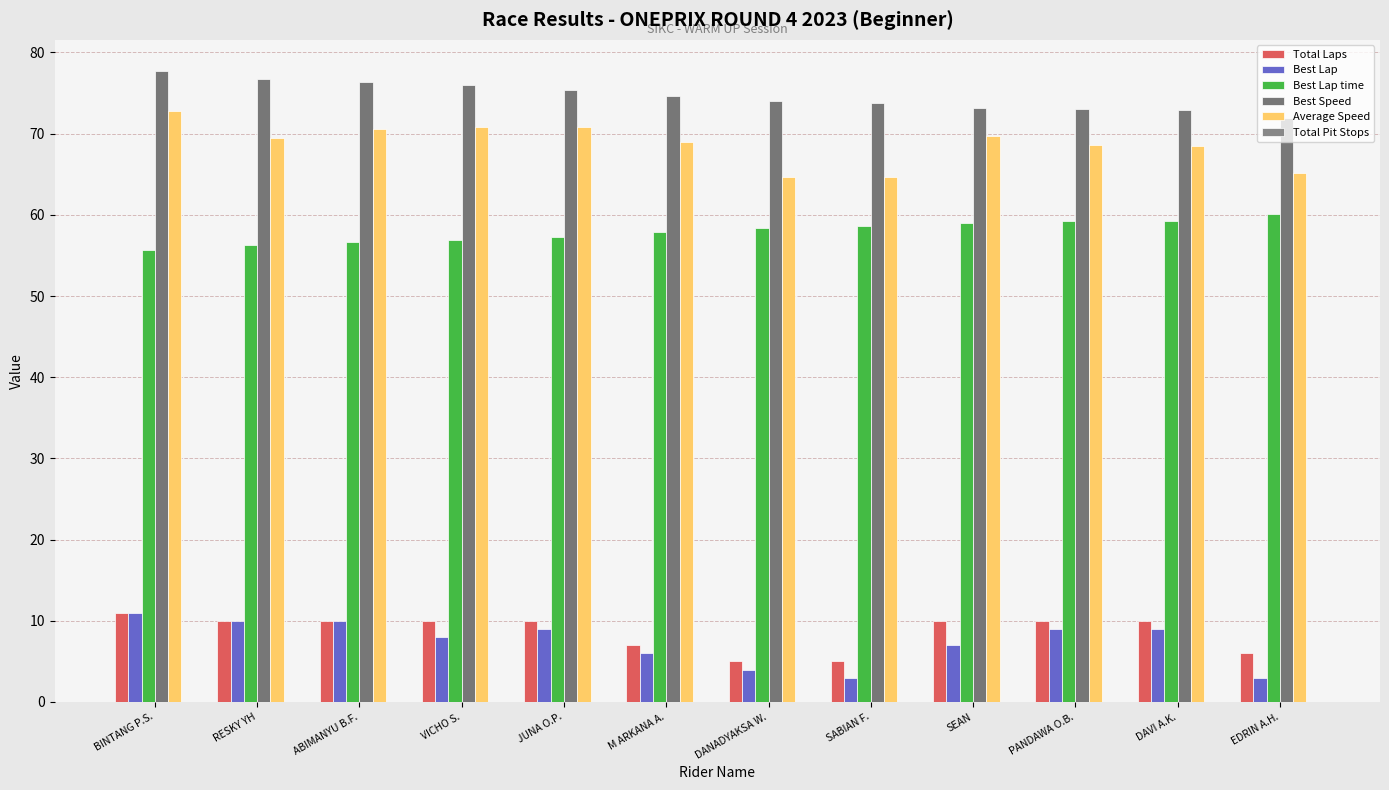

Reading right to left, list all the values displayed in this chart.

Total Laps: 6.0	10.0	10.0	10.0	5.0	5.0	7.0	10.0	10.0	10.0	10.0	11.0
Best Lap: 3.0	9.0	9.0	7.0	3.0	4.0	6.0	9.0	8.0	10.0	10.0	11.0
Best Lap time: 60.1	59.2	59.2	59.0	58.6	58.4	57.9	57.3	56.9	56.6	56.3	55.6
Best Speed: 71.9	73.0	73.0	73.2	73.7	74.0	74.6	75.4	75.9	76.3	76.7	77.7
Average Speed: 65.1	68.5	68.6	69.7	64.7	64.6	68.9	70.8	70.8	70.6	69.5	72.7
Total Pit Stops: 0.0	0.0	0.0	0.0	0.0	0.0	0.0	0.0	0.0	0.0	0.0	0.0